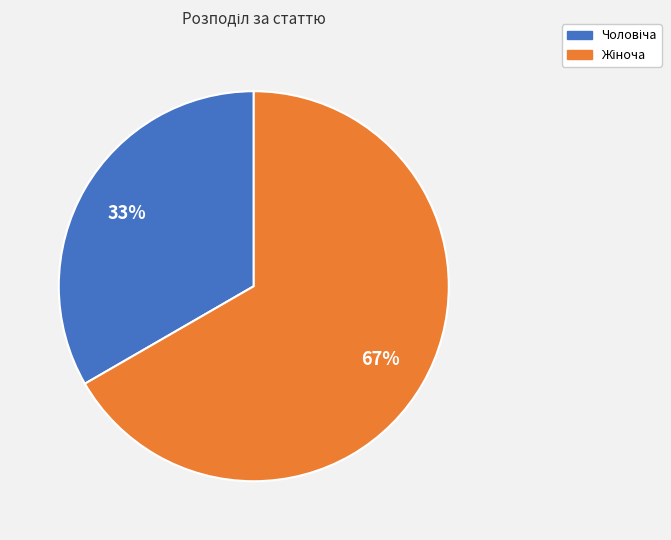

Is there a majority slice in this chart?

Yes